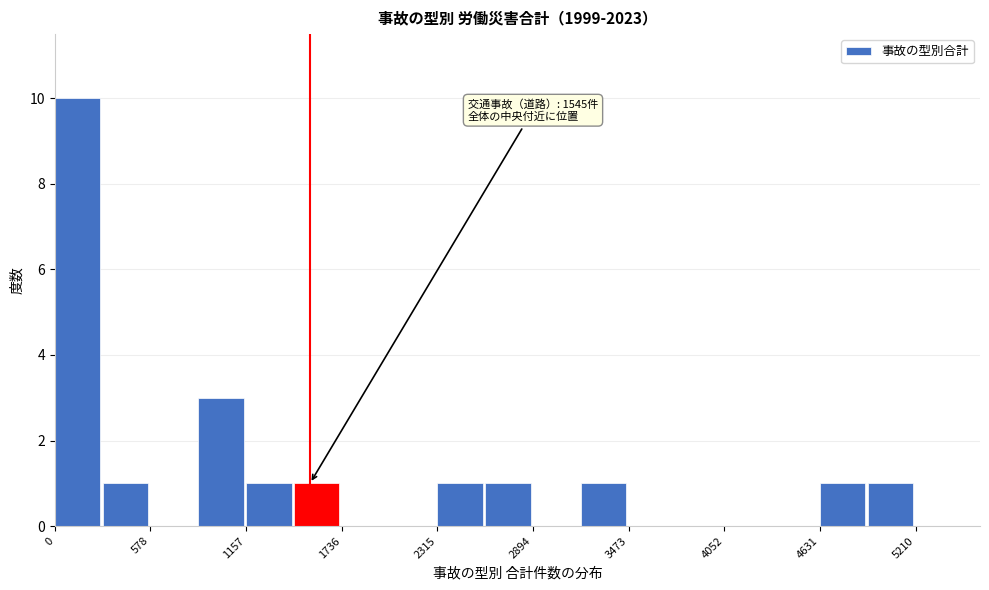

Around what value on the x-axis is the tallest bar? Give the approximate position of its centre, as read against the axis.

100